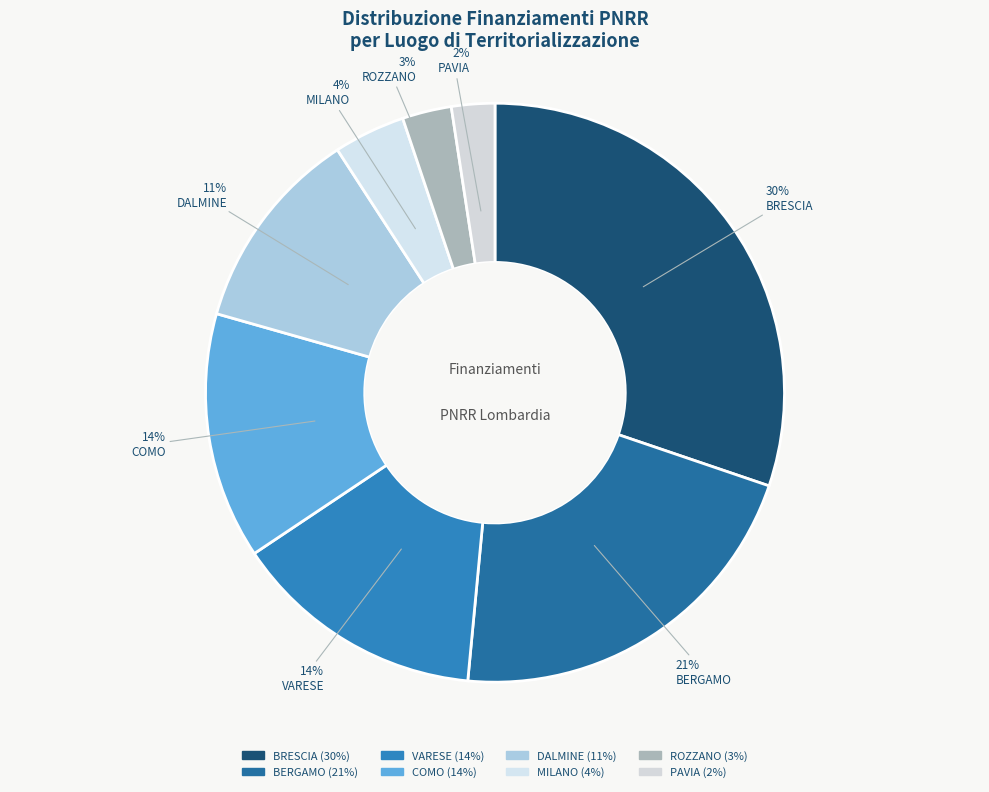

How many segments does this pie chart have?

8